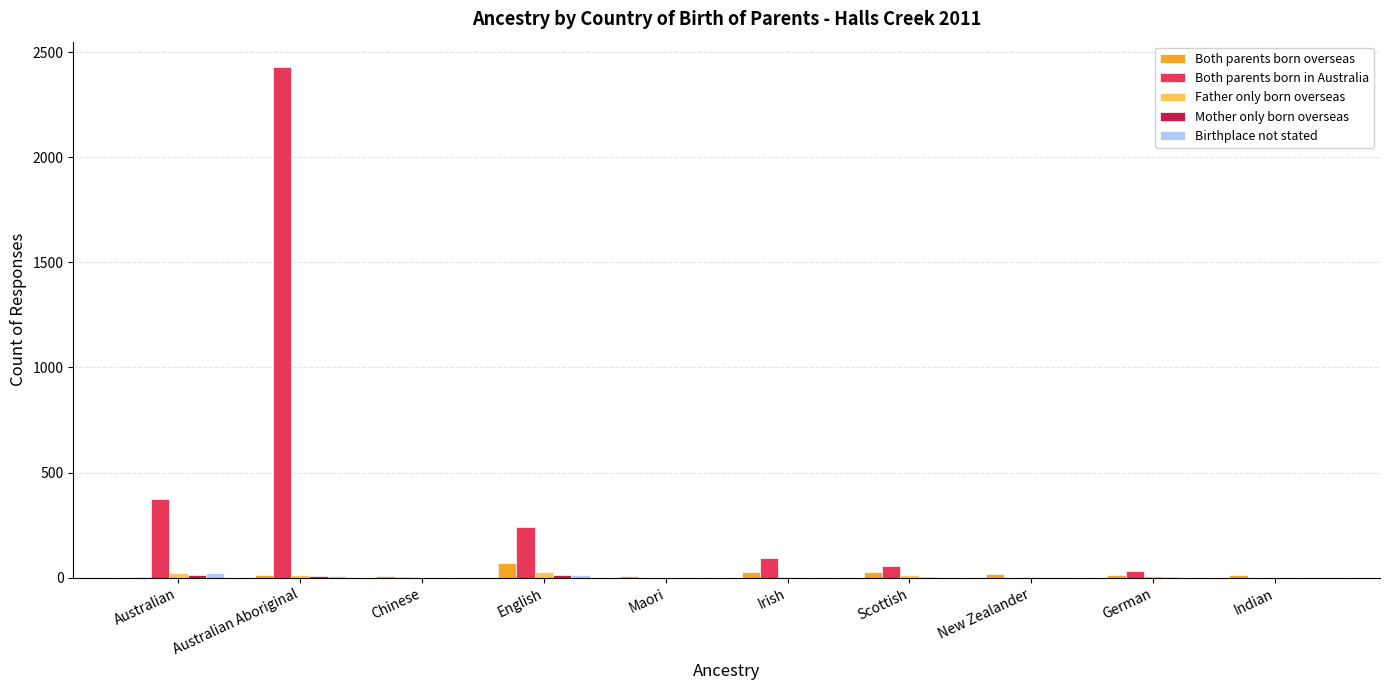

What is the sum of the Father only born overseas values at Indian and German?

9